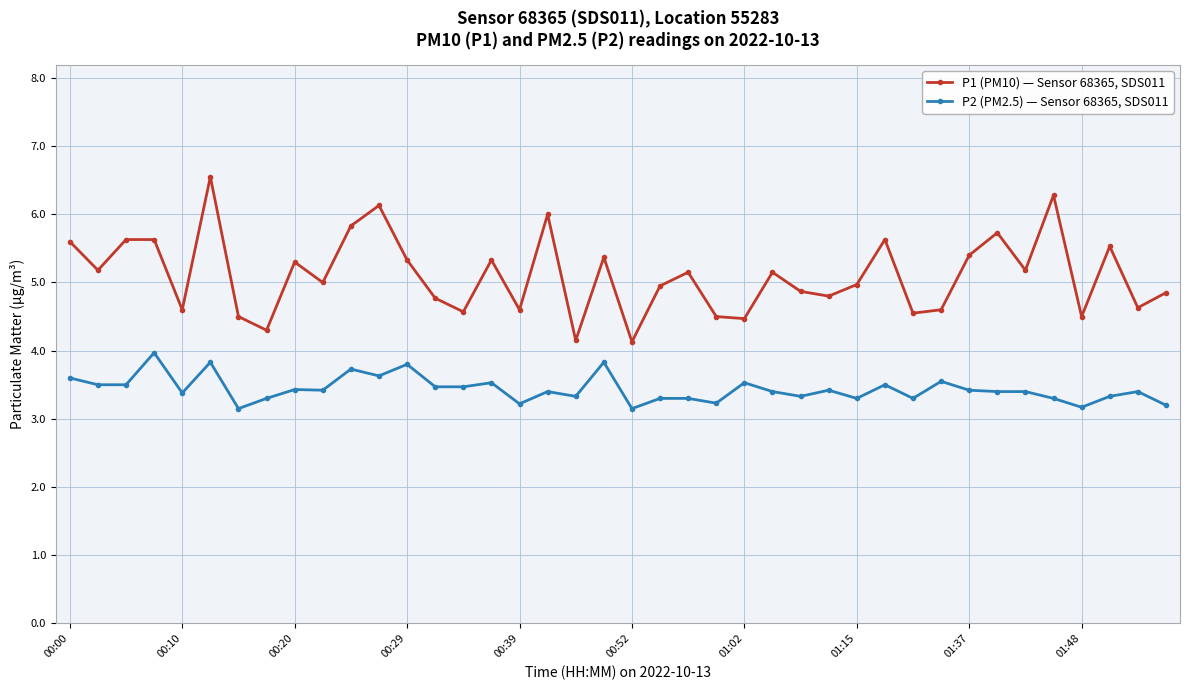

Which series has the largest range (max minus min)?

P1 (PM10) — Sensor 68365, SDS011